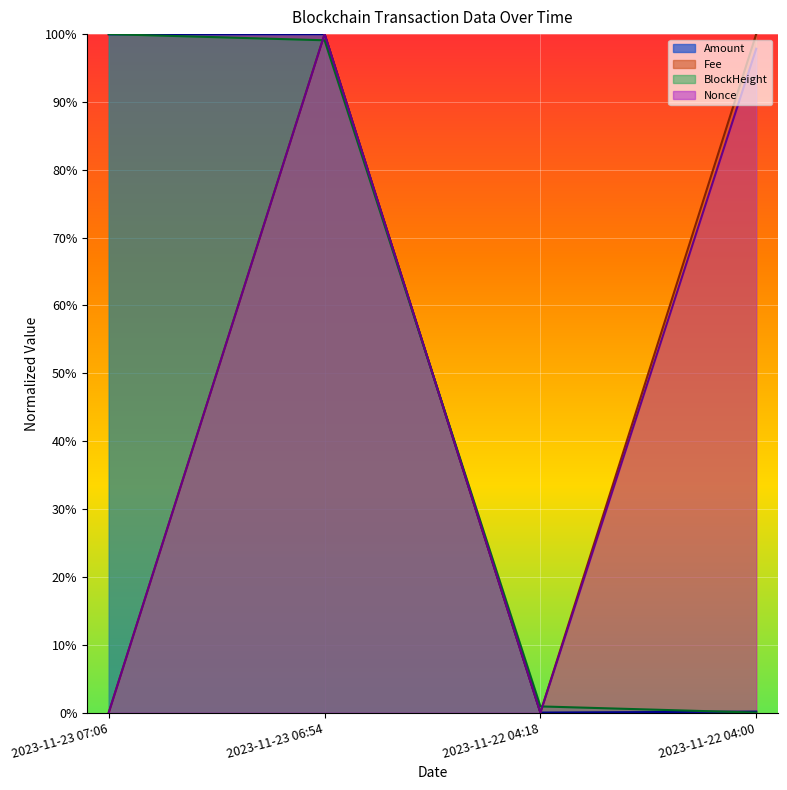

Reading right to left, what are all the values shown in this chart?

Amount: 2023-11-22 04:00=0.0	2023-11-22 04:18=0.0	2023-11-23 06:54=1.0	2023-11-23 07:06=1.0
Fee: 2023-11-22 04:00=1.0	2023-11-22 04:18=0.0	2023-11-23 06:54=1.0	2023-11-23 07:06=0.0
BlockHeight: 2023-11-22 04:00=0.0	2023-11-22 04:18=0.0	2023-11-23 06:54=1.0	2023-11-23 07:06=1.0
Nonce: 2023-11-22 04:00=1.0	2023-11-22 04:18=0.0	2023-11-23 06:54=1.0	2023-11-23 07:06=0.0